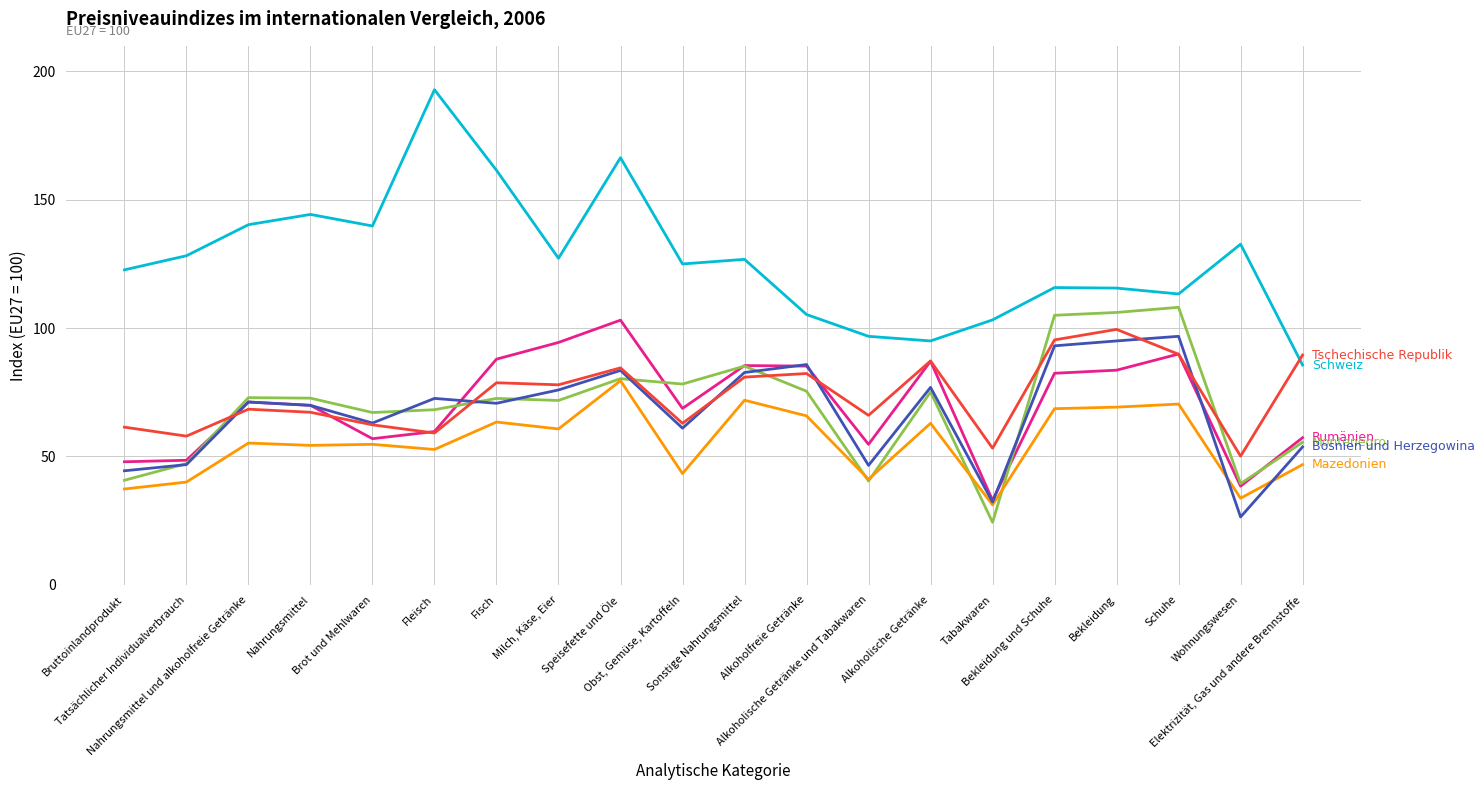

What is the minimum value shown in the chart?

24.3